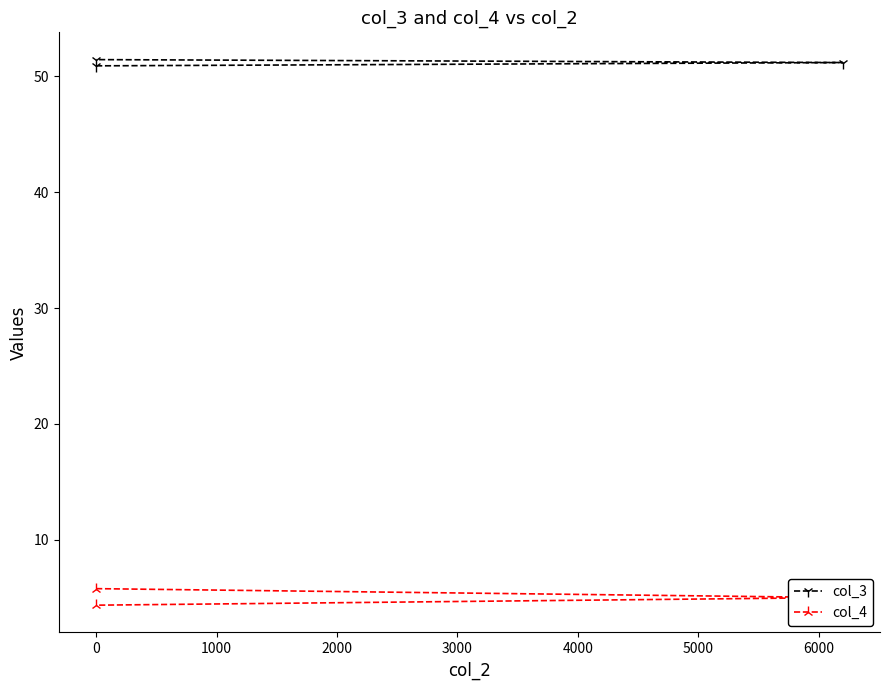

What is the sum of all col_4 values?

15.1